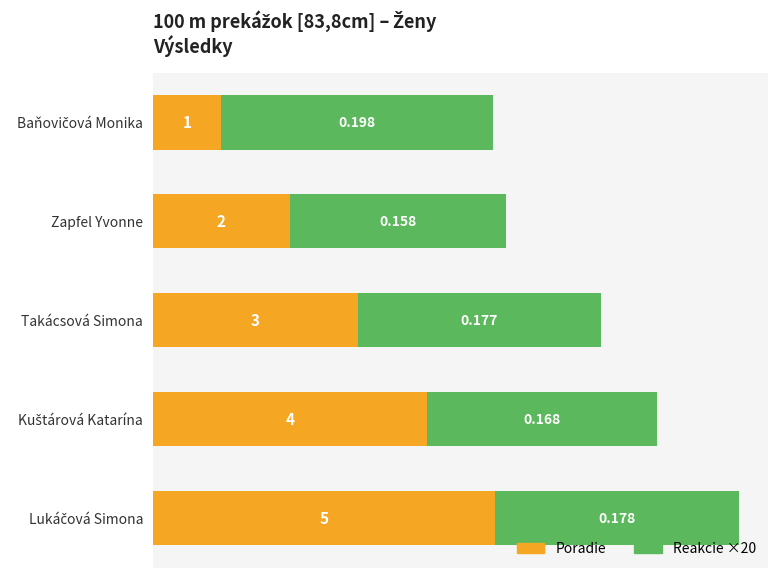

At which label is Poradie closest to 3?

Takácsová Simona